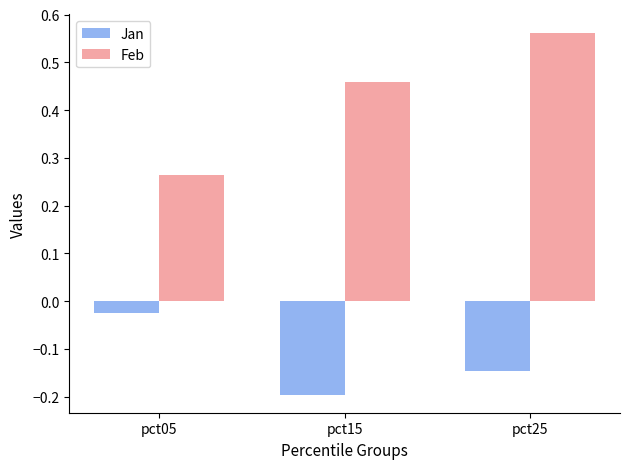

Rank the series at pct15 from lowest to highest value.

Jan, Feb